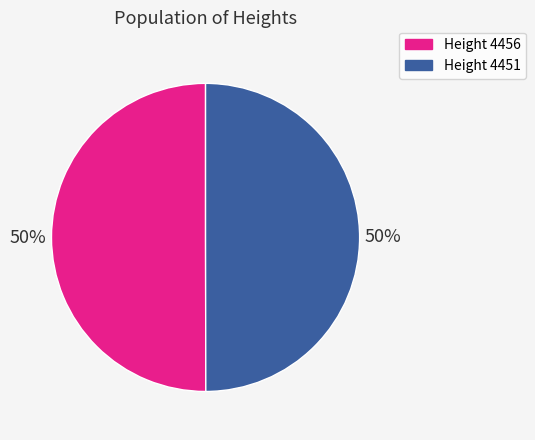

Combined, do Height 4451 and Height 4456 account for over 50%?

Yes